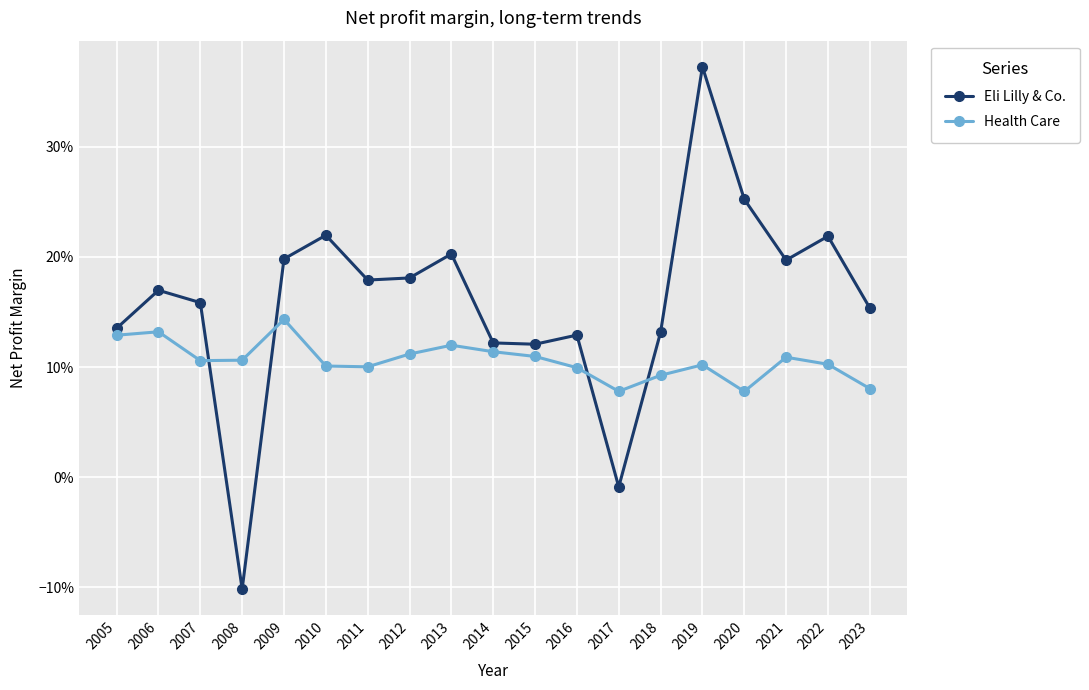

At which category does the chart reach its minimum across all series?

2008